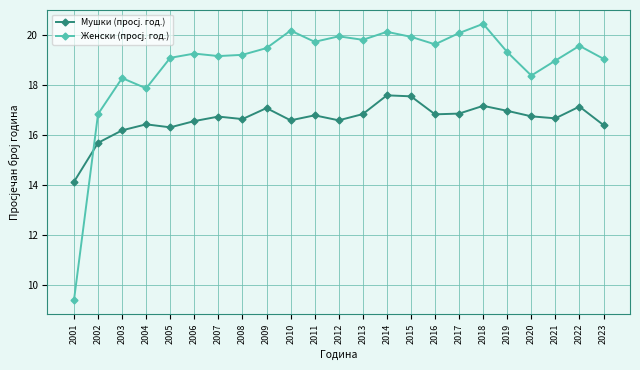

What is the difference between the highest and lowest values at 2001?

4.7